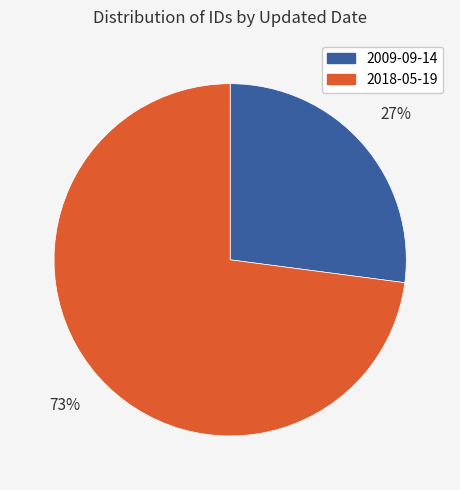

Rank the categories by value from lowest to highest.

2009-09-14, 2018-05-19